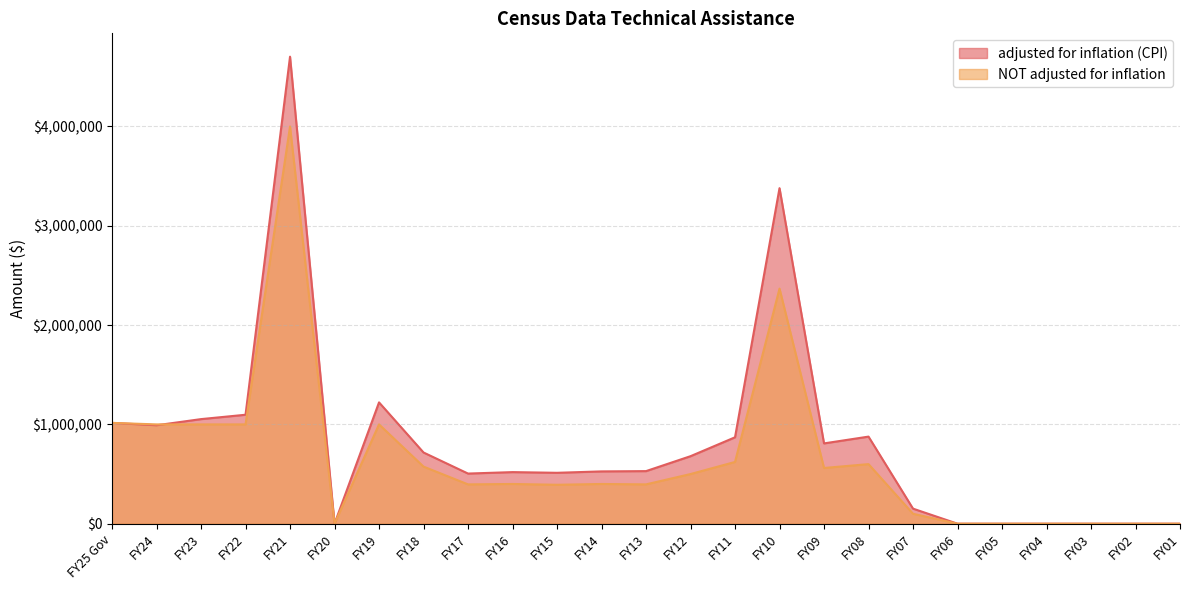

How many values in the adjusted for inflation (CPI) series are below 529510?

12